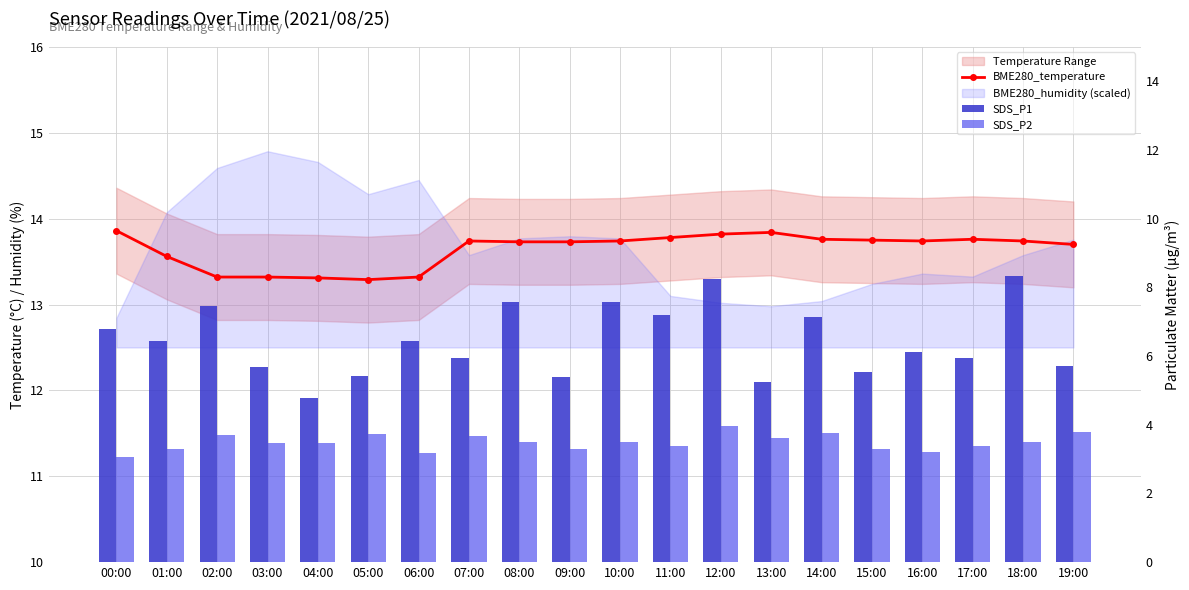

Which series has the largest total across all categories?

BME280_temperature